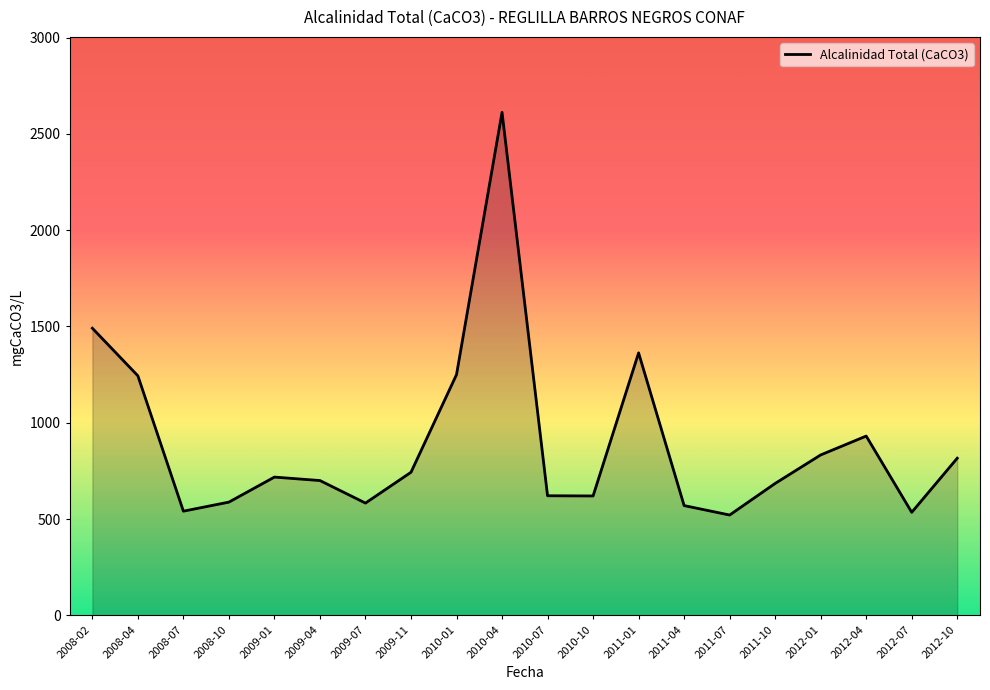

The chart shows a value of 892 at 2010-10. True or false?

False